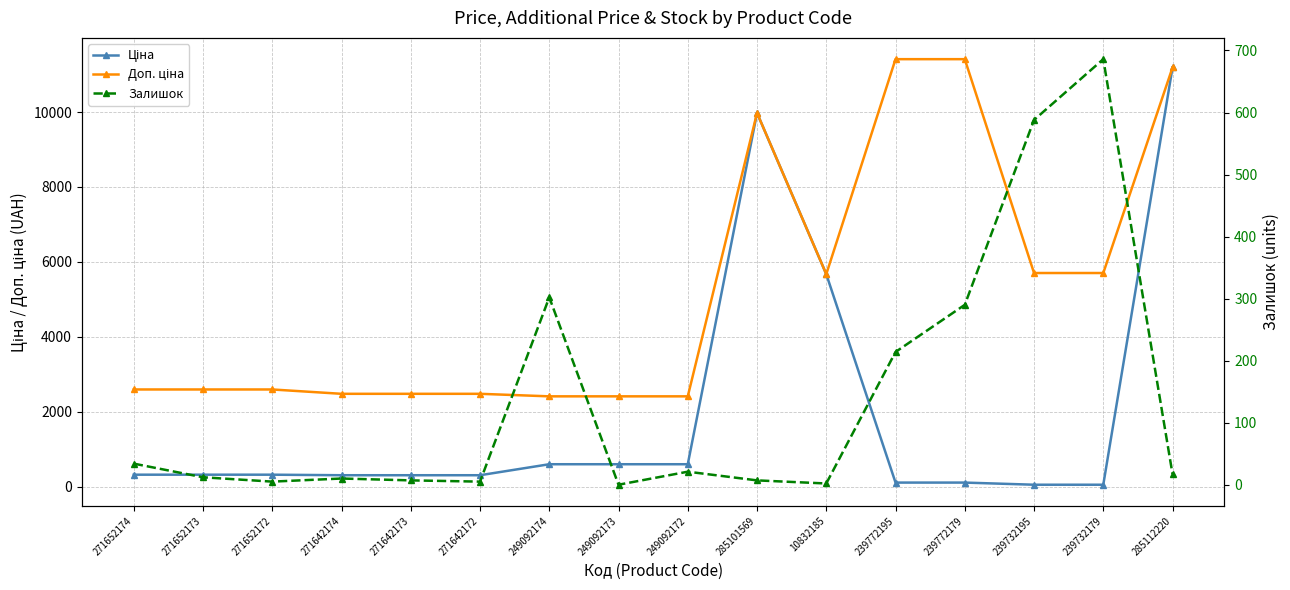

Which series changed the most between 271642174 and 249092174?

Ціна